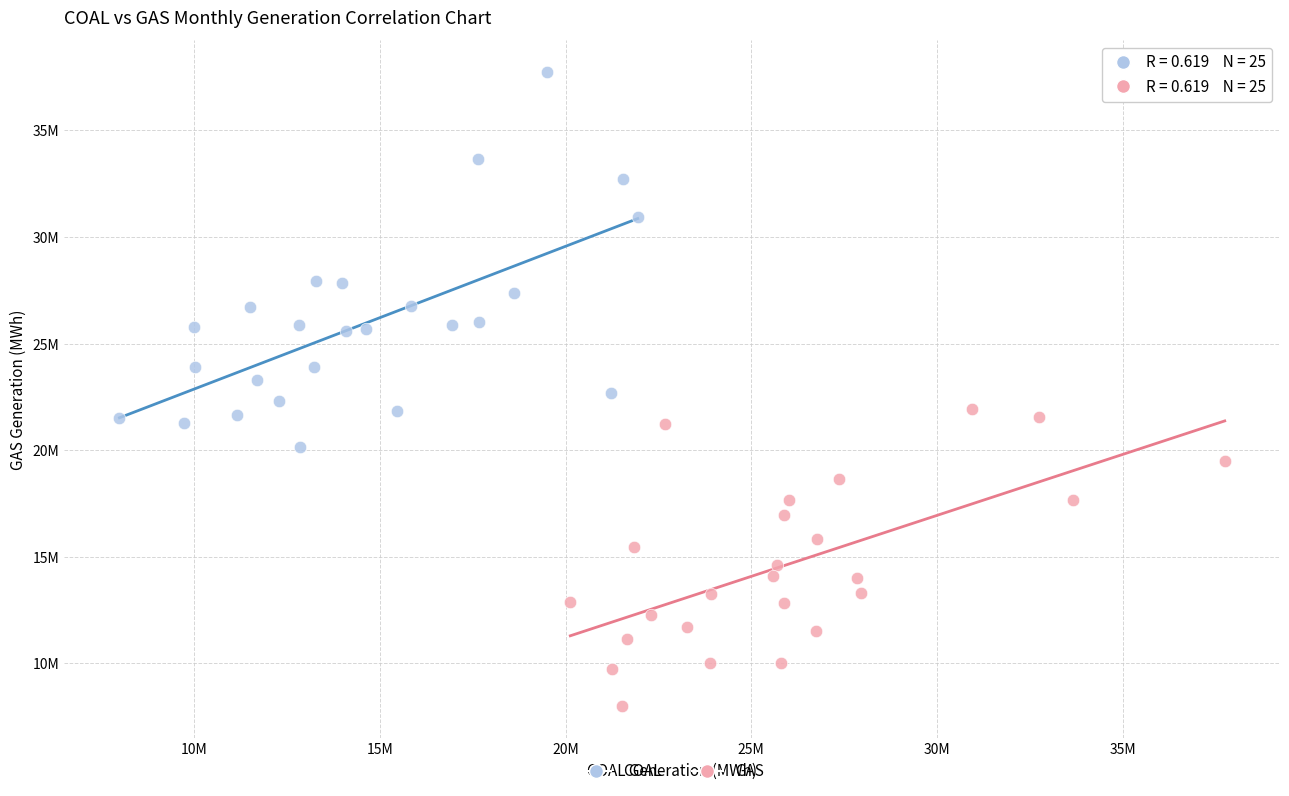

Which series reaches the minimum Y coordinate?

GAS